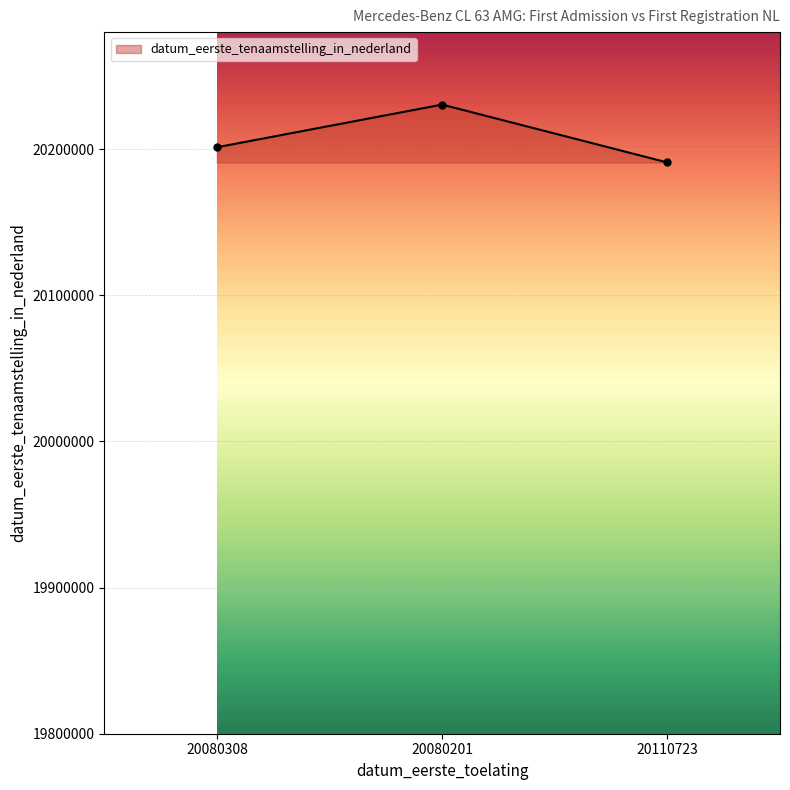

Between 20110723 and 20080308, which is larger?

20080308